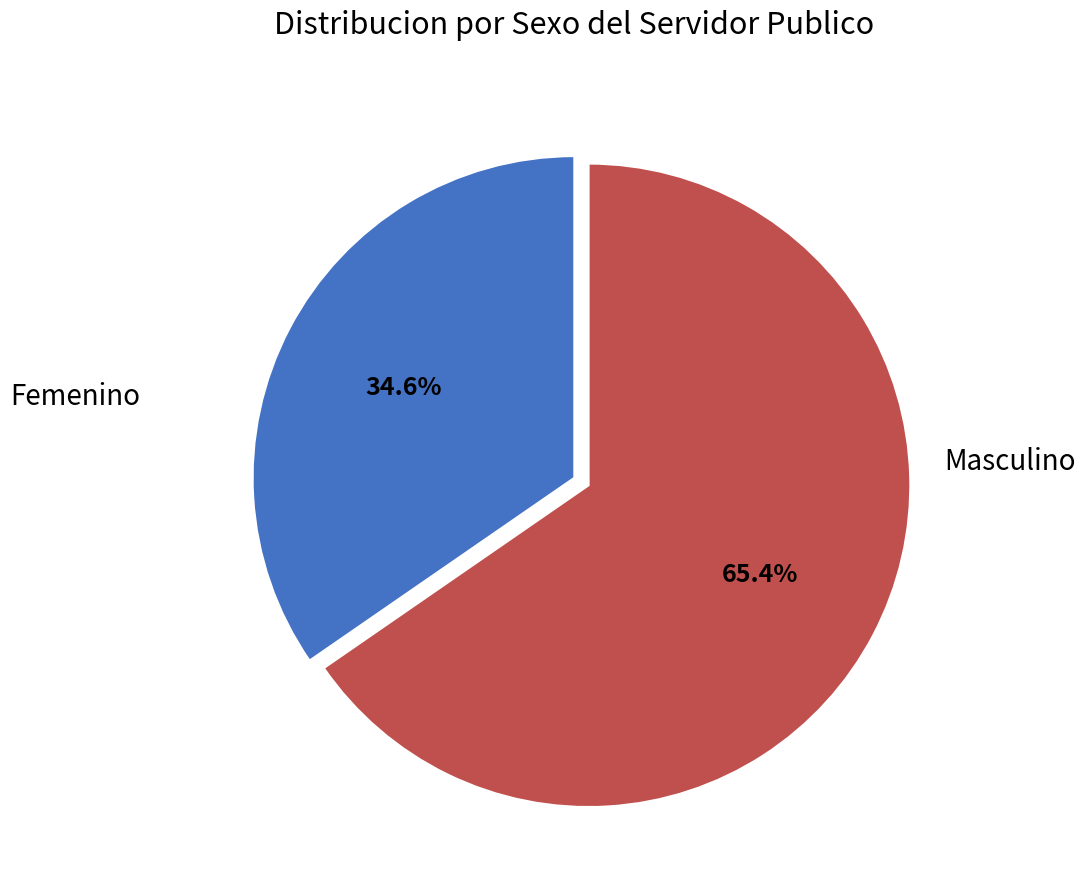

Between Femenino and Masculino, which is larger?

Masculino